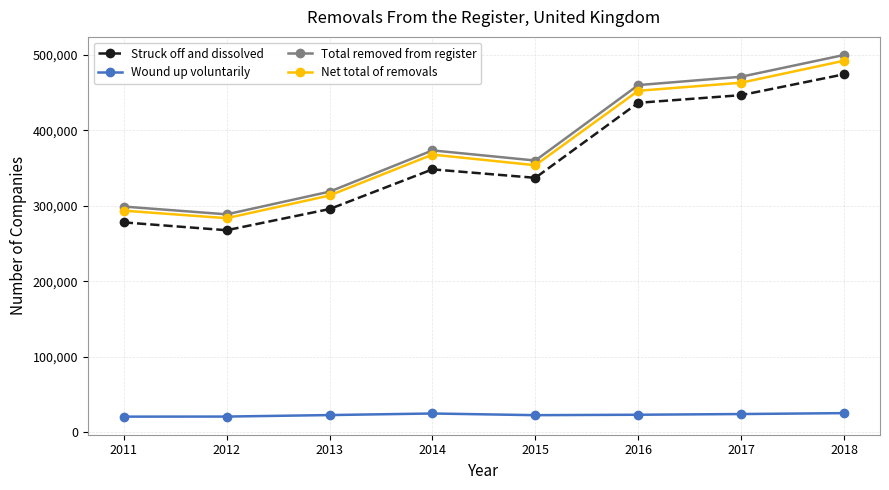

What is the sum of the Wound up voluntarily values at 2012 and 2017?

45445